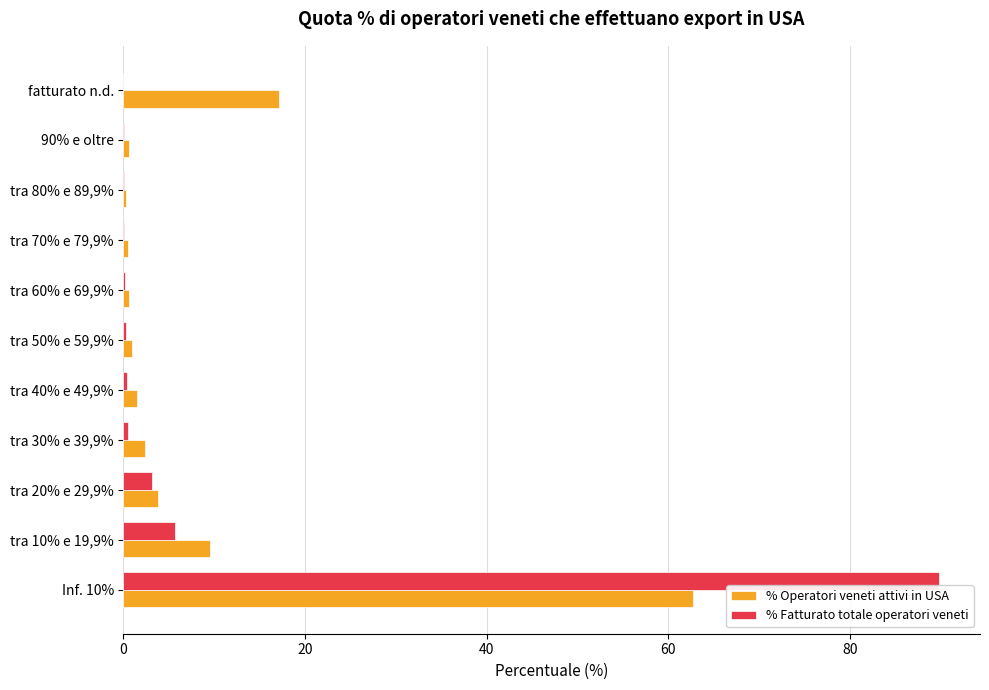

True or false: % Operatori veneti attivi in USA has a value of 14.9 at tra 10% e 19,9%.

False